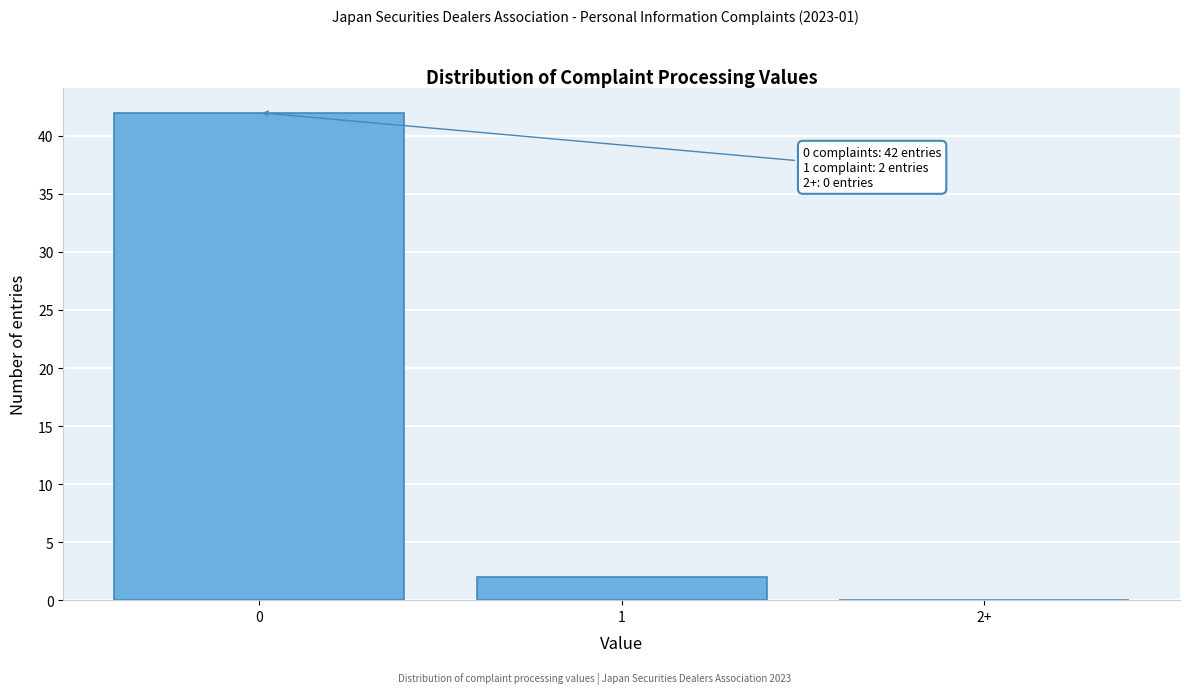

Reading right to left, extract all data points from this chart.

2+=0	1=2	0=42